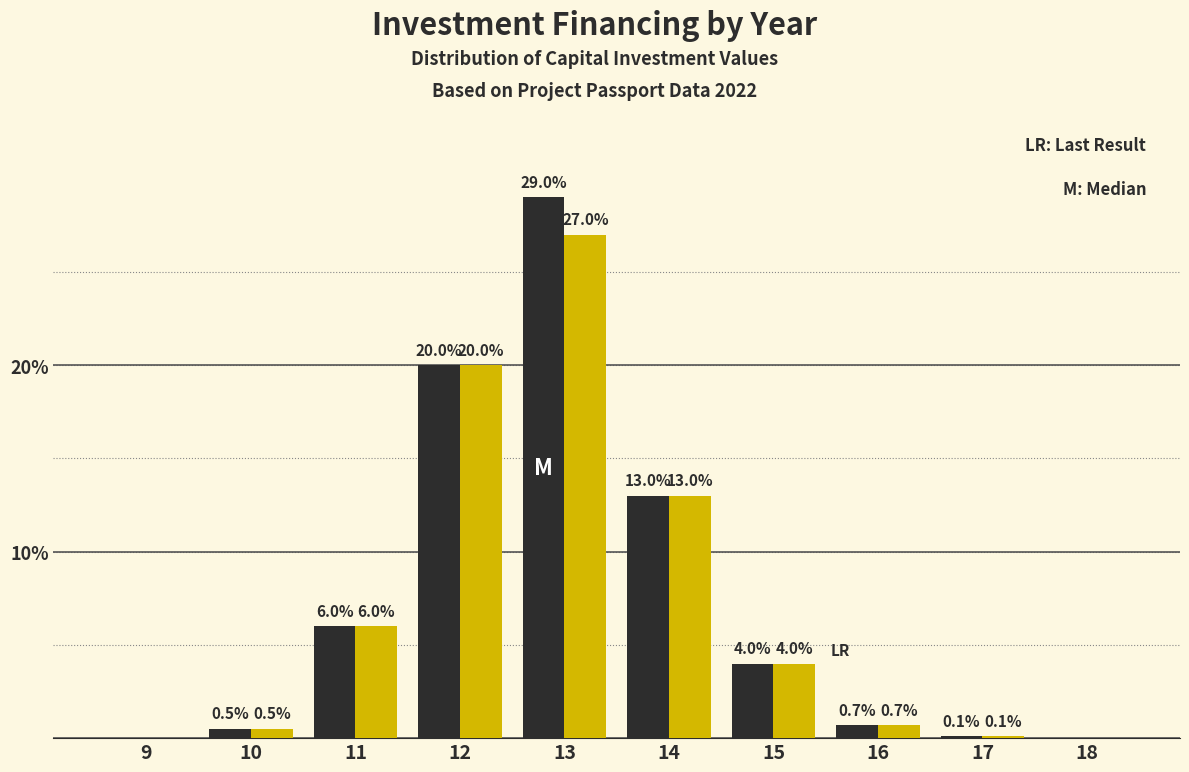

What is the total value across all series at 12?

40.0